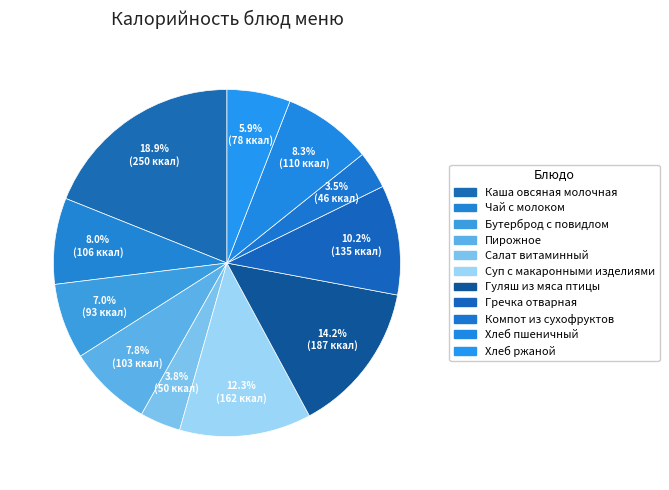

How many segments does this pie chart have?

11